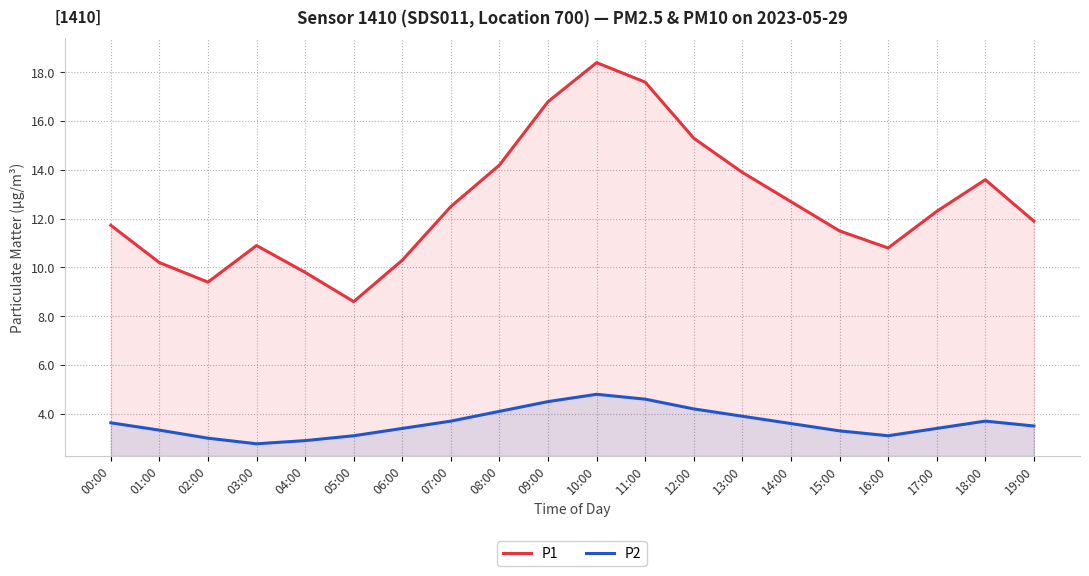

How many data points does each series have?

20